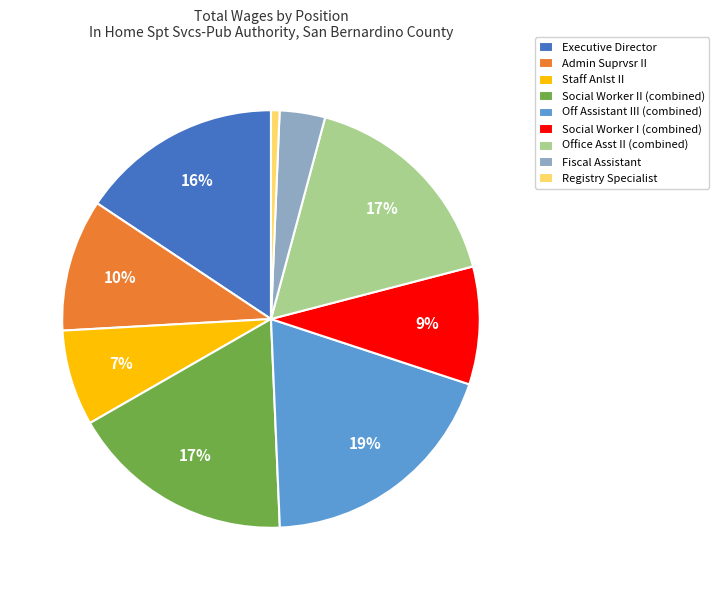

What is the largest slice in the pie chart?

Off Assistant III (combined)